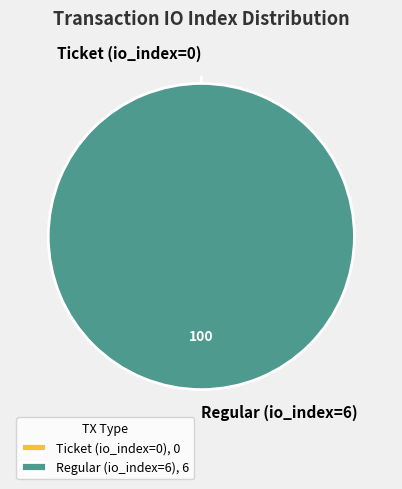

Between Regular (io_index=6) and Ticket (io_index=0), which is larger?

Regular (io_index=6)